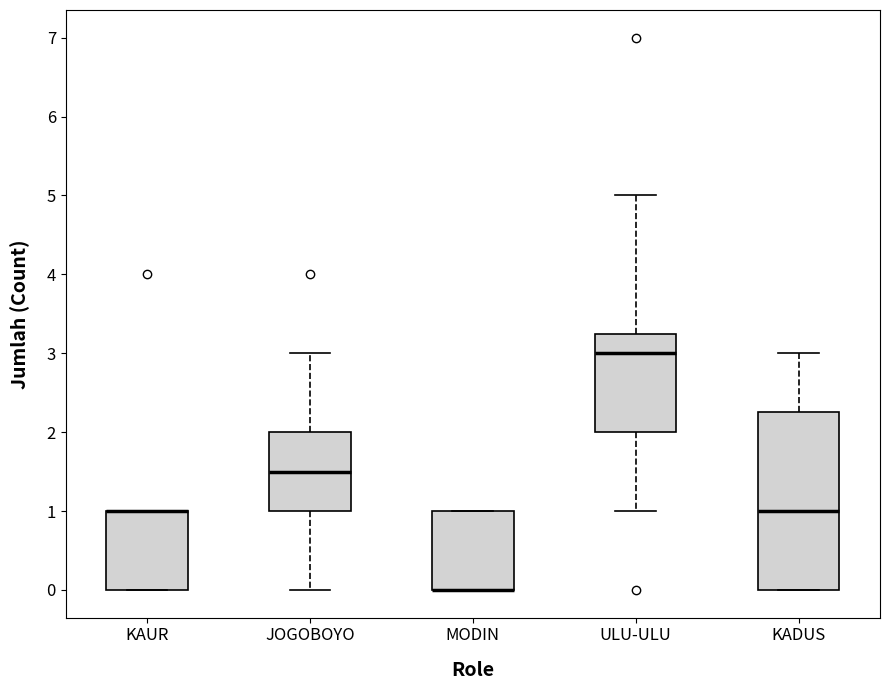

Reading left to right, transcribe this box plot: for each box, give where its median line is, the range the box spans, and where its two whiskers end, as read against the y-axis. The values are not printed on the chart, so give them approximately, as read against the axis.

KAUR: median 1.0 (drawn on the box's upper edge), box 0.0 to 1.0, whiskers 0.0 to 1.0
JOGOBOYO: median 1.5, box 1.0 to 2.0, whiskers 0.0 to 3.0
MODIN: median 0.0 (drawn on the box's lower edge), box 0.0 to 1.0, whiskers 0.0 to 1.0
ULU-ULU: median 3.0, box 2.0 to 3.3, whiskers 1.0 to 5.0
KADUS: median 1.0, box 0.0 to 2.3, whiskers 0.0 to 3.0